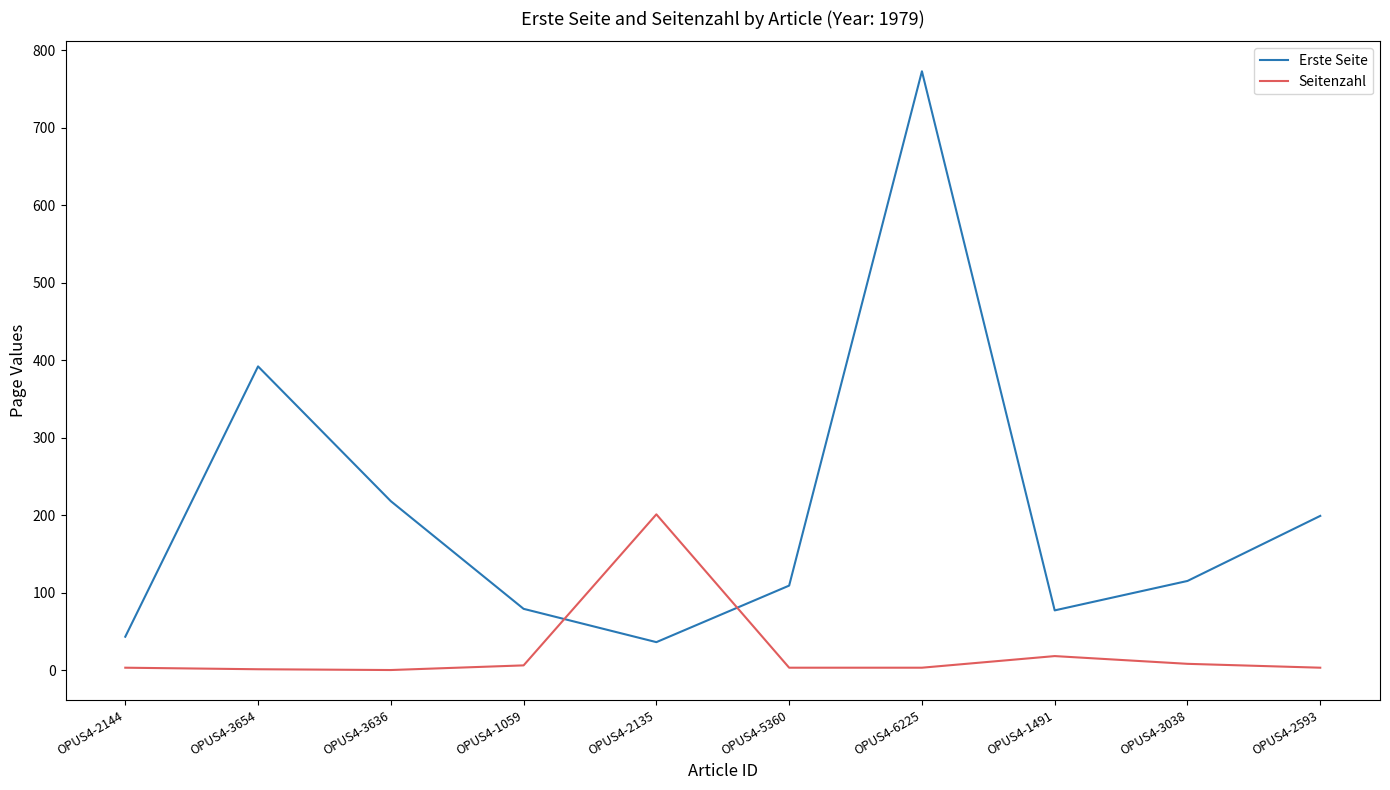

What is the average value of the Erste Seite series?

204